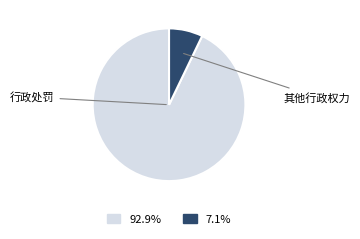

Is there any slice that represents more than half of the pie?

Yes